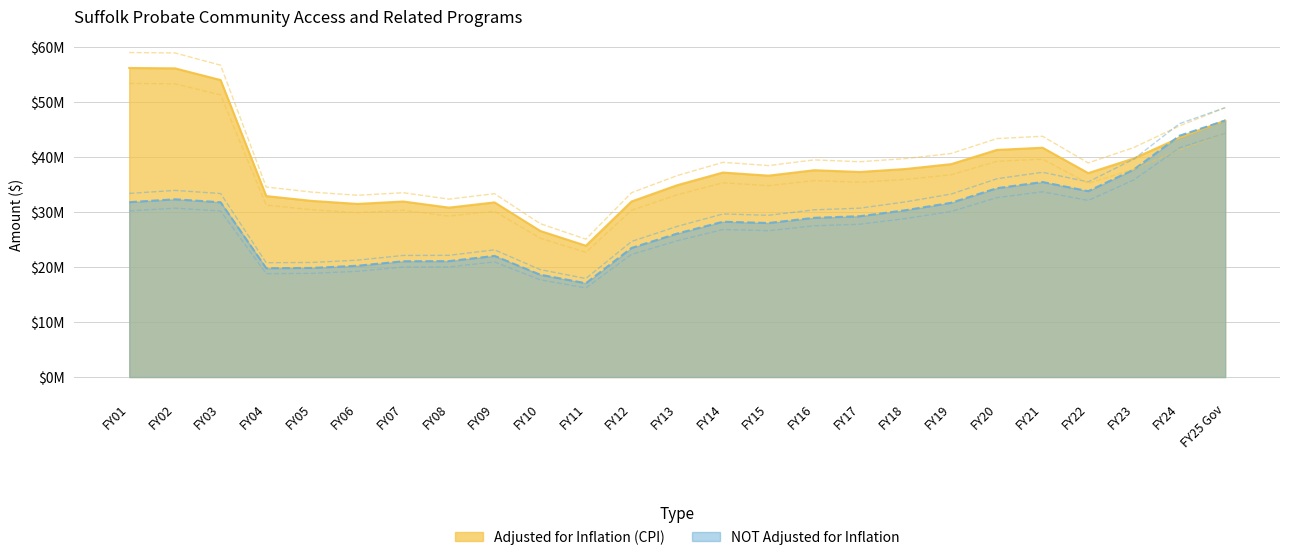

How many interior local valleys does the Adjusted for Inflation (CPI) series have?

6